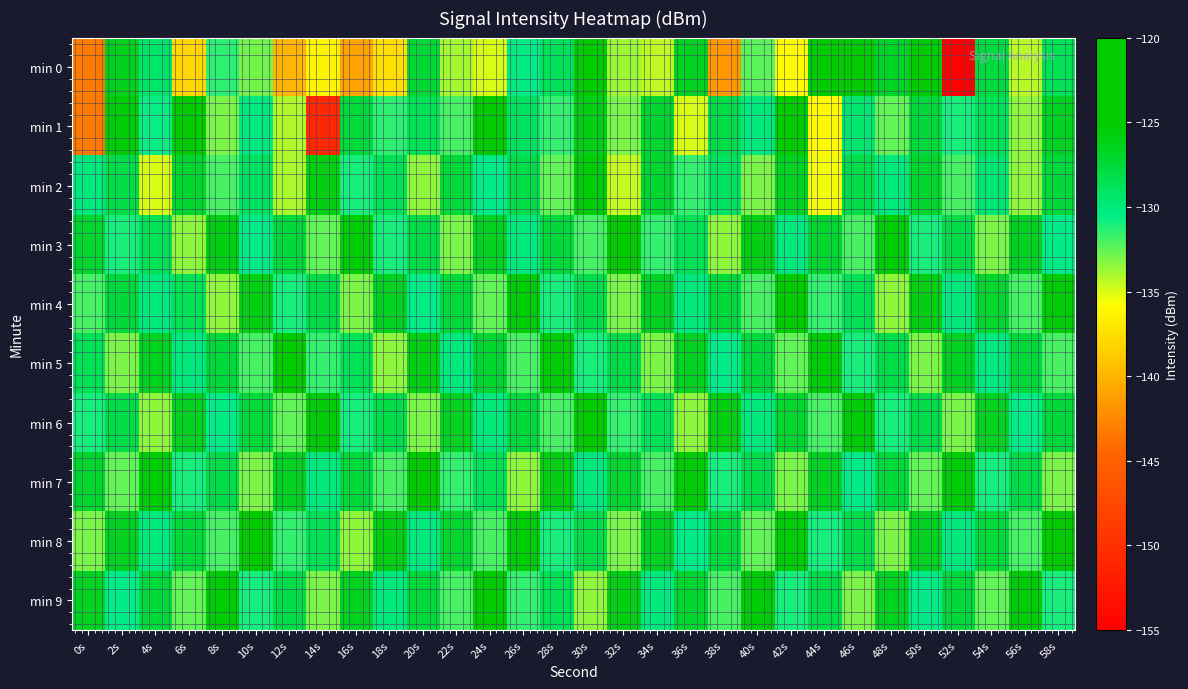

Rank the series by their maximum value, from lowest to highest.

min 2, min 3, min 4, min 5, min 6, min 7, min 8, min 9, min 1, min 0